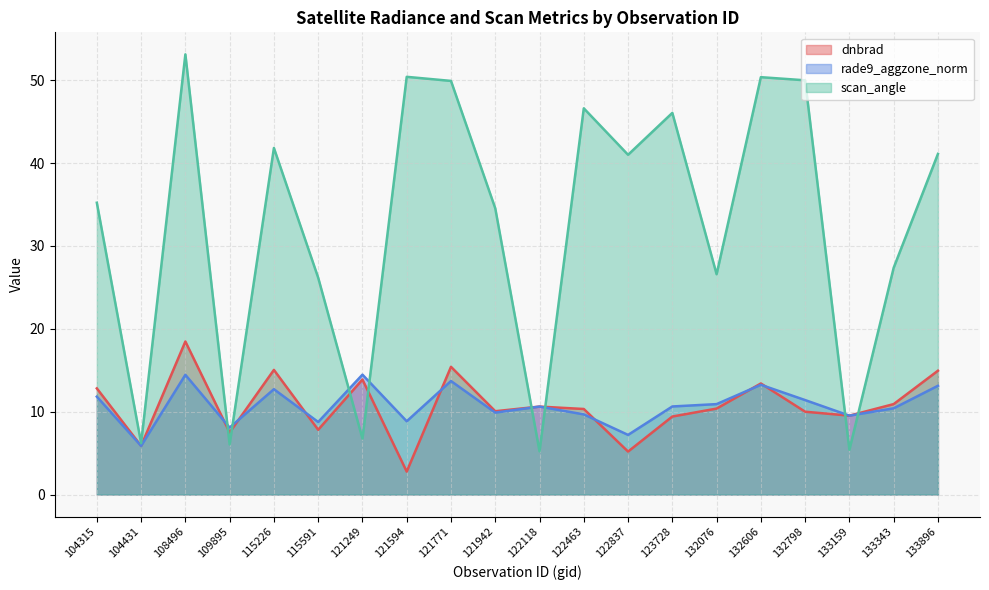

At which category does the chart reach its peak across all series?

108496